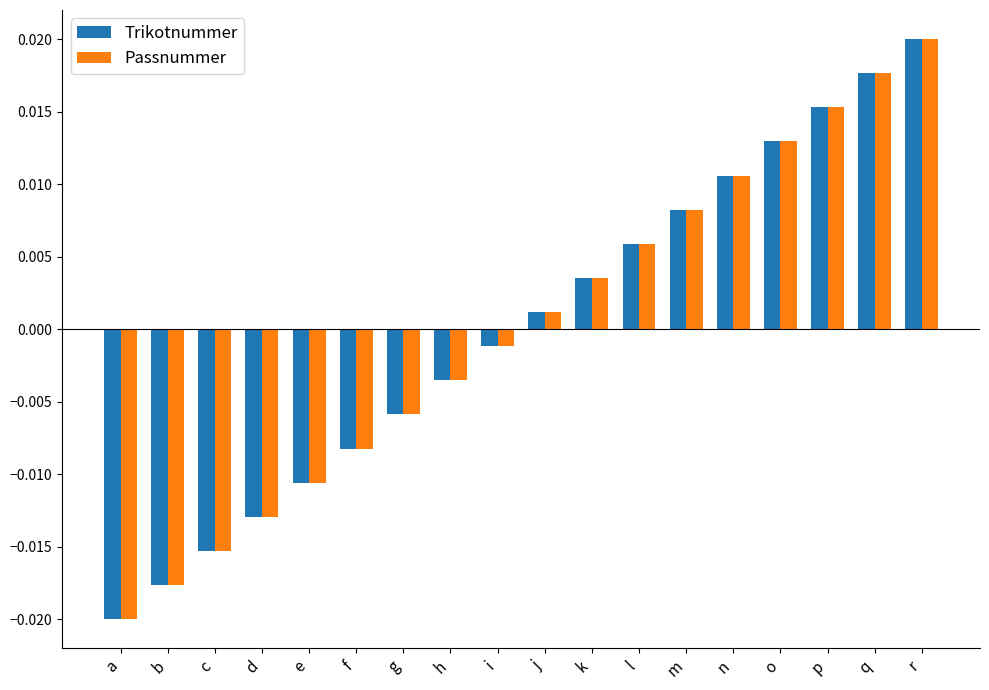

At which label does Passnummer reach its minimum?

a